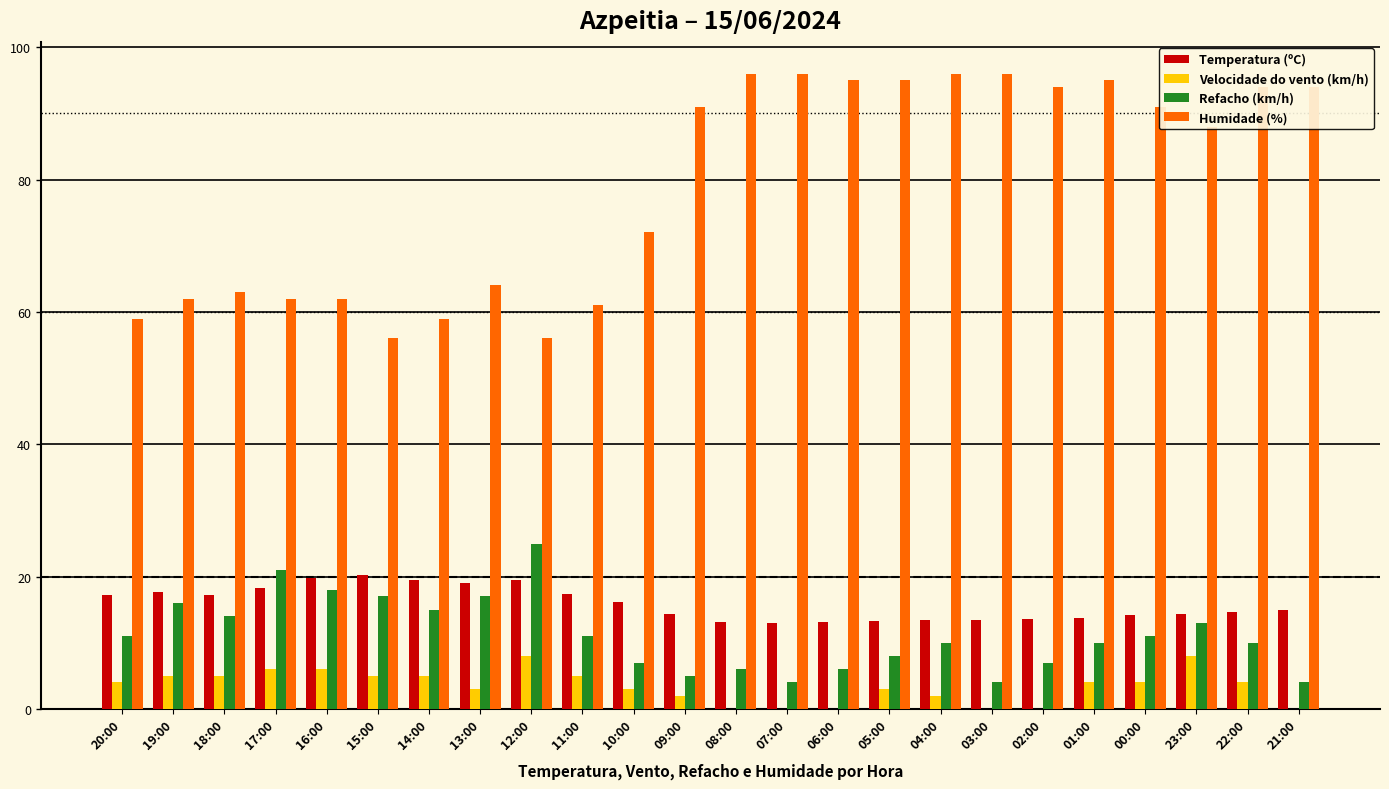

What is the total value across all series at 12:00?

108.5